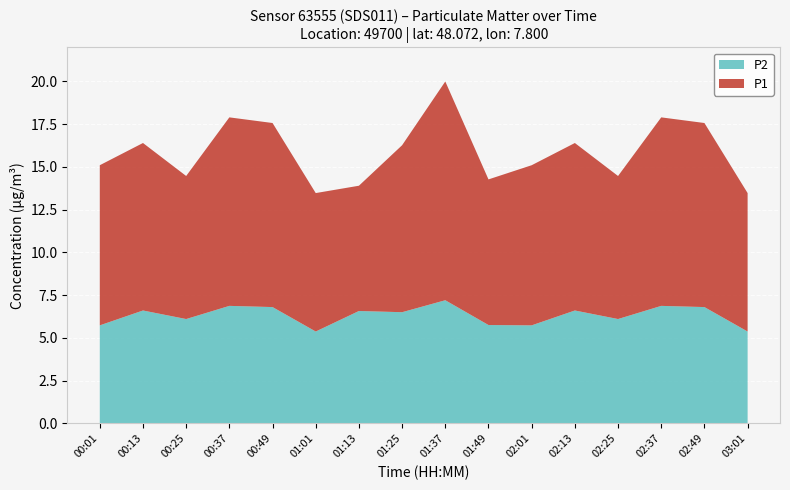

What is the highest value of the P2 series?

7.2